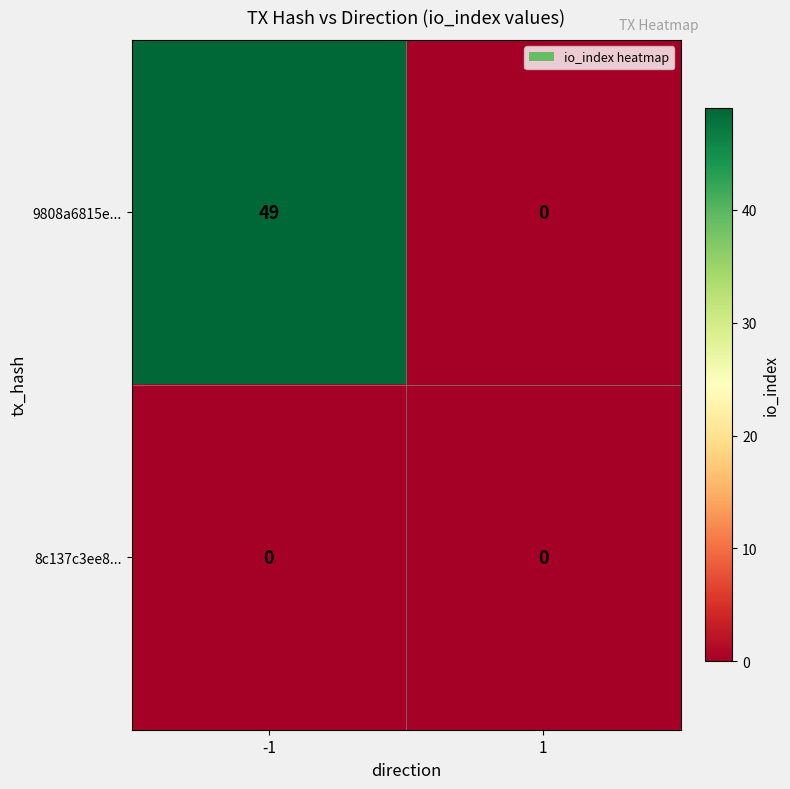

The 9808a6815e... series shows 0 at 1. True or false?

True